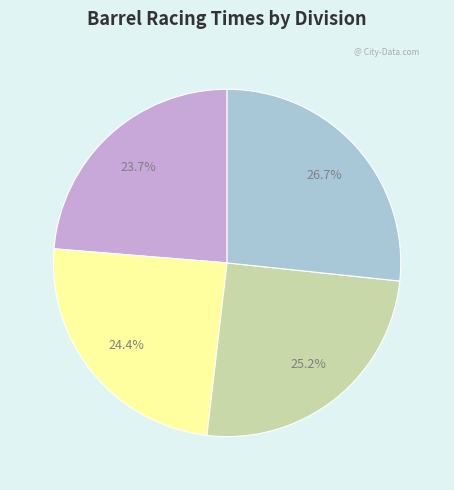

Is there any slice that represents more than half of the pie?

No